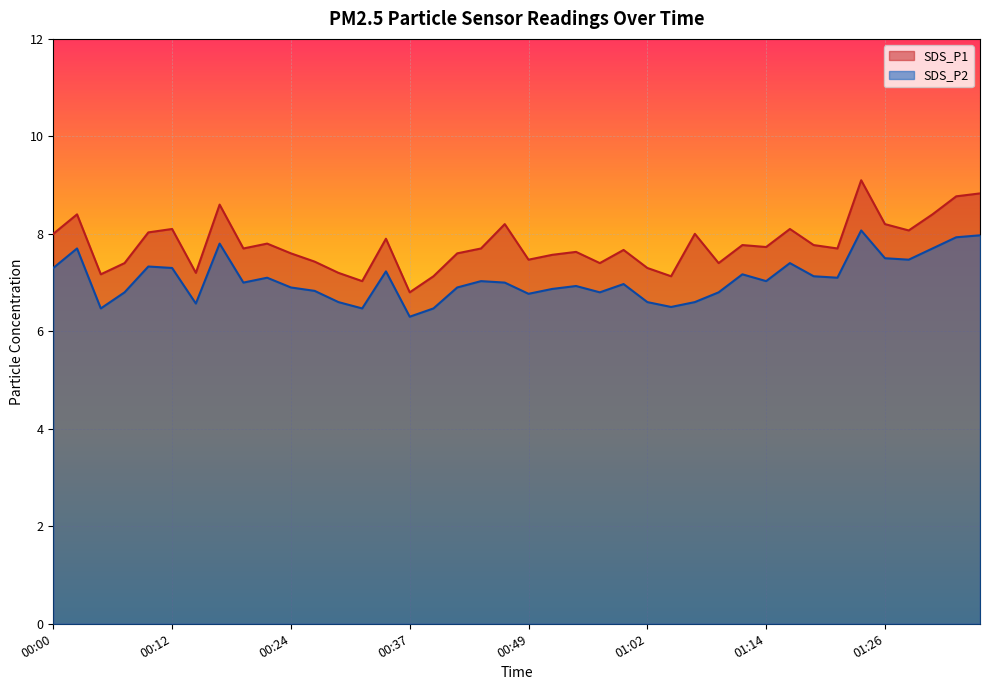

What is the sum of the SDS_P2 values at 00:54 and 00:10?

14.3